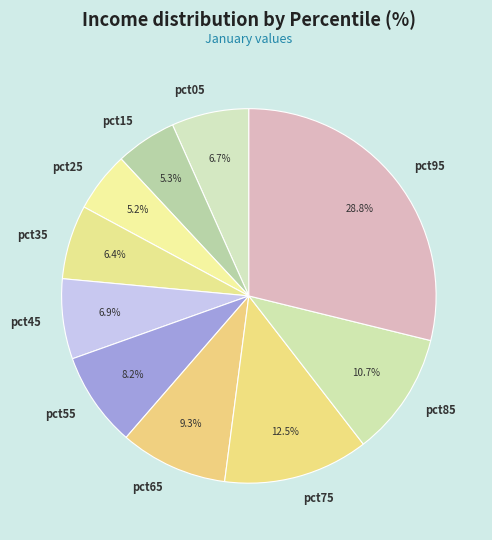

Which has a higher value, pct95 or pct15?

pct95